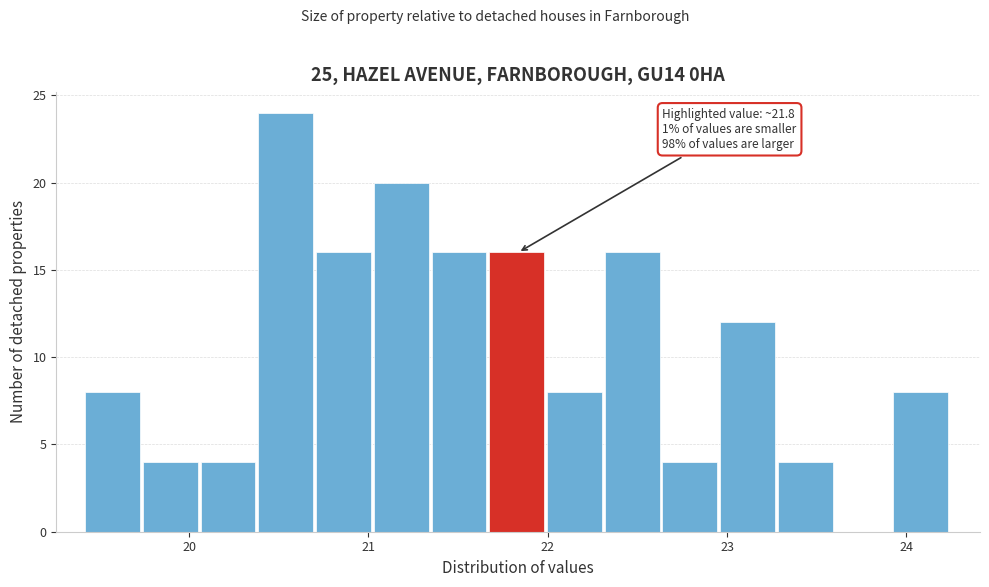

Read against the x-axis, roughly where is the centre of the tallest bar?

20.5